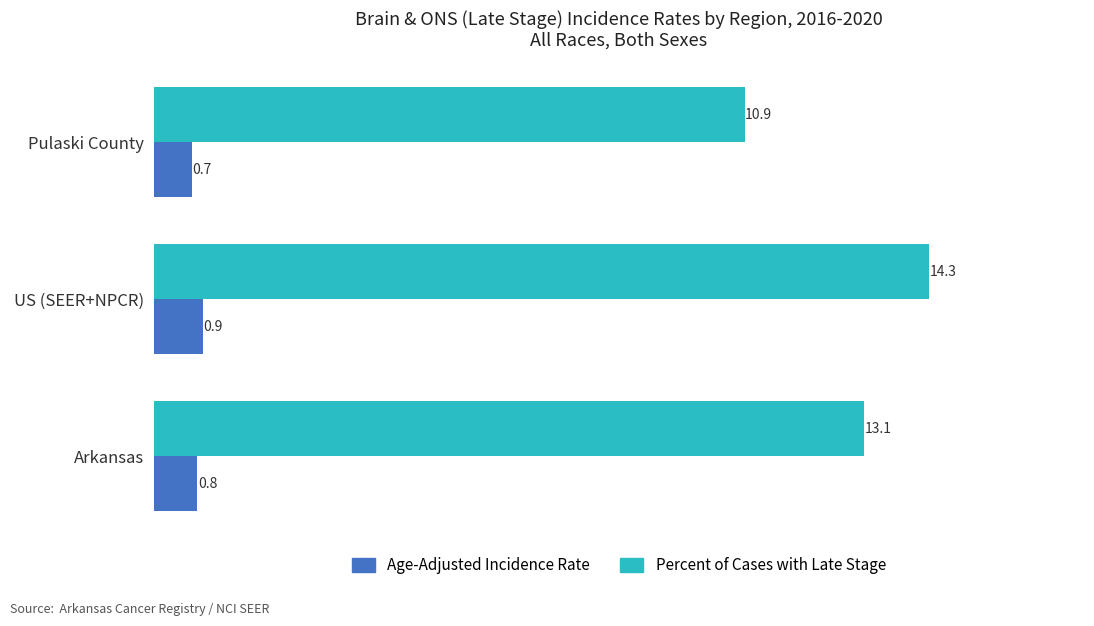

Is it true that Percent of Cases with Late Stage equals 10.9 at Pulaski County?

True